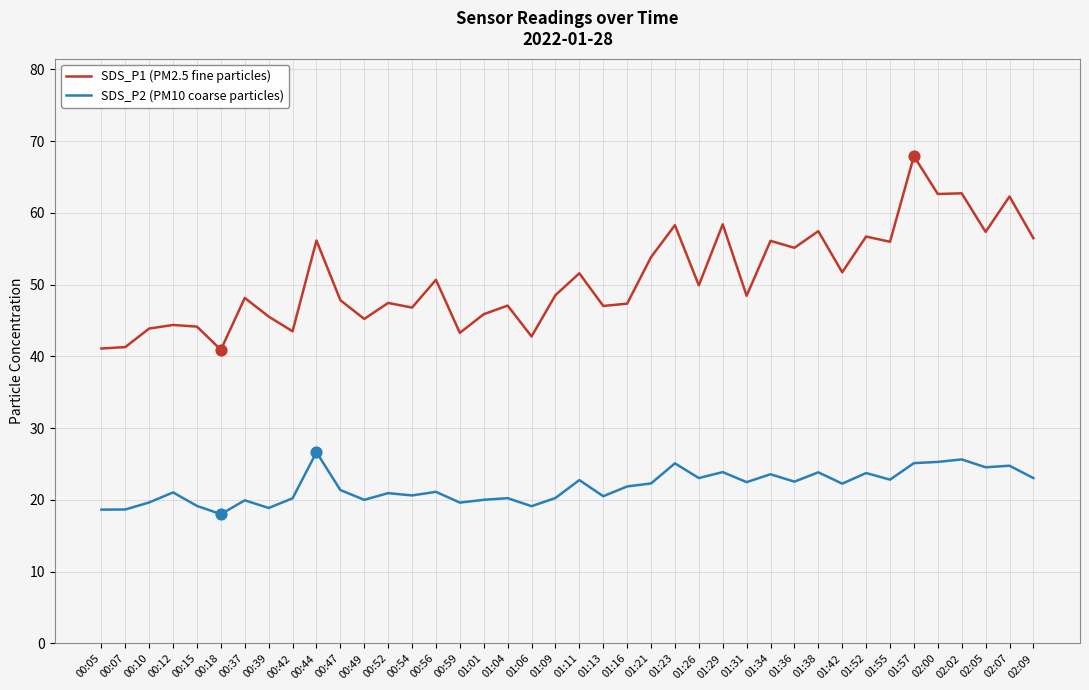

Between 01:31 and 01:36, which series saw the biggest shift?

SDS_P1 (PM2.5 fine particles)